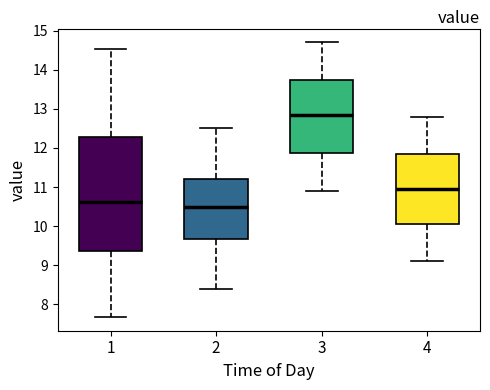

Reading left to right, read every box against the y-axis: the position of its median line, the range the box covers, and the ends of its whiskers. The values are not printed on the chart, so give them approximately, as read against the axis.

1: median 10.6, box 9.4 to 12.3, whiskers 7.7 to 14.5
2: median 10.5, box 9.7 to 11.2, whiskers 8.4 to 12.5
3: median 12.9, box 11.9 to 13.7, whiskers 10.9 to 14.7
4: median 11.0, box 10.1 to 11.9, whiskers 9.1 to 12.8